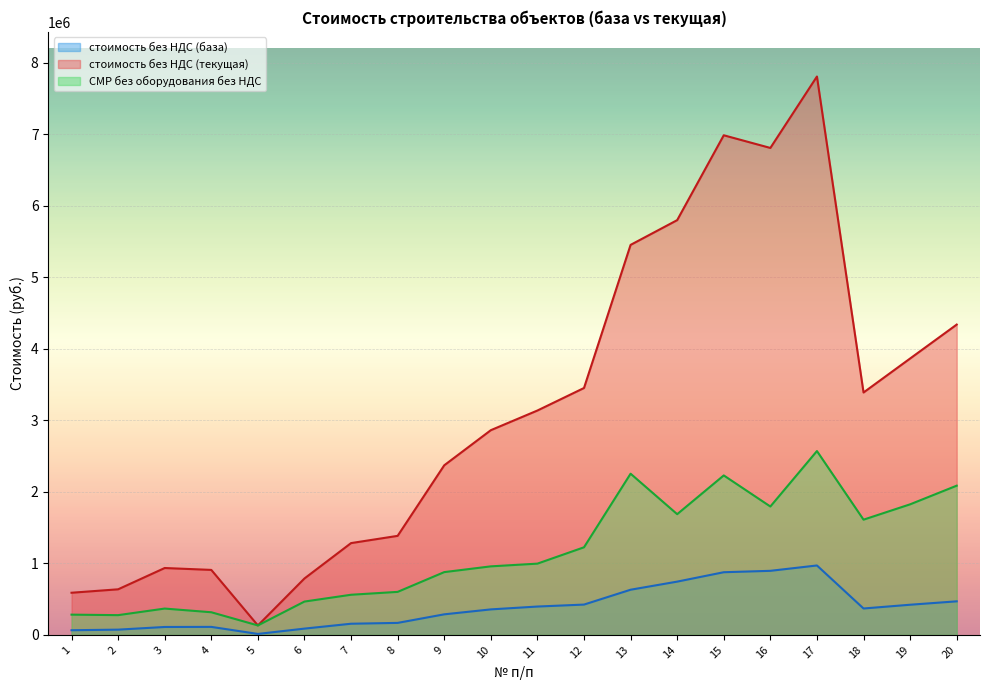

What is the value of the стоимость без НДС (база) point at the 2nd from the left?

73555.4